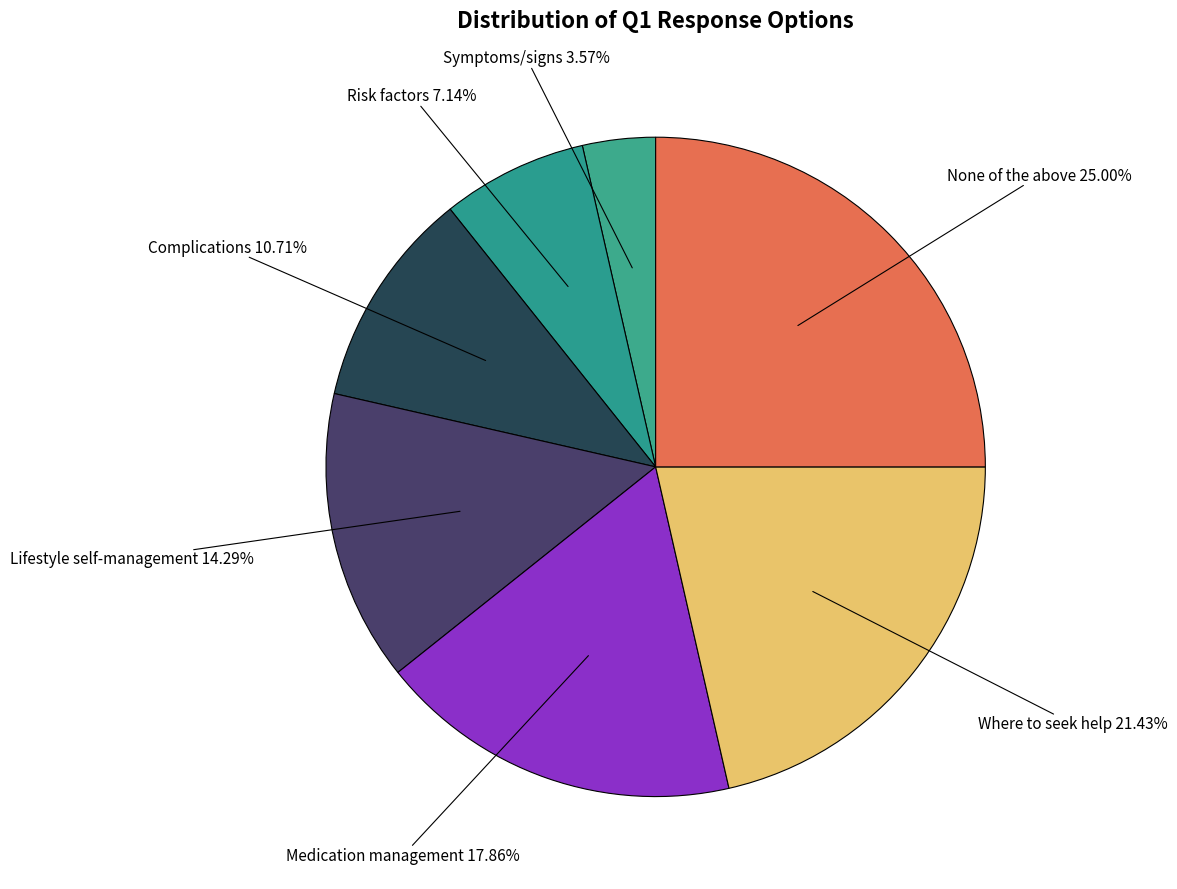

Count the number of slices in the pie.

7